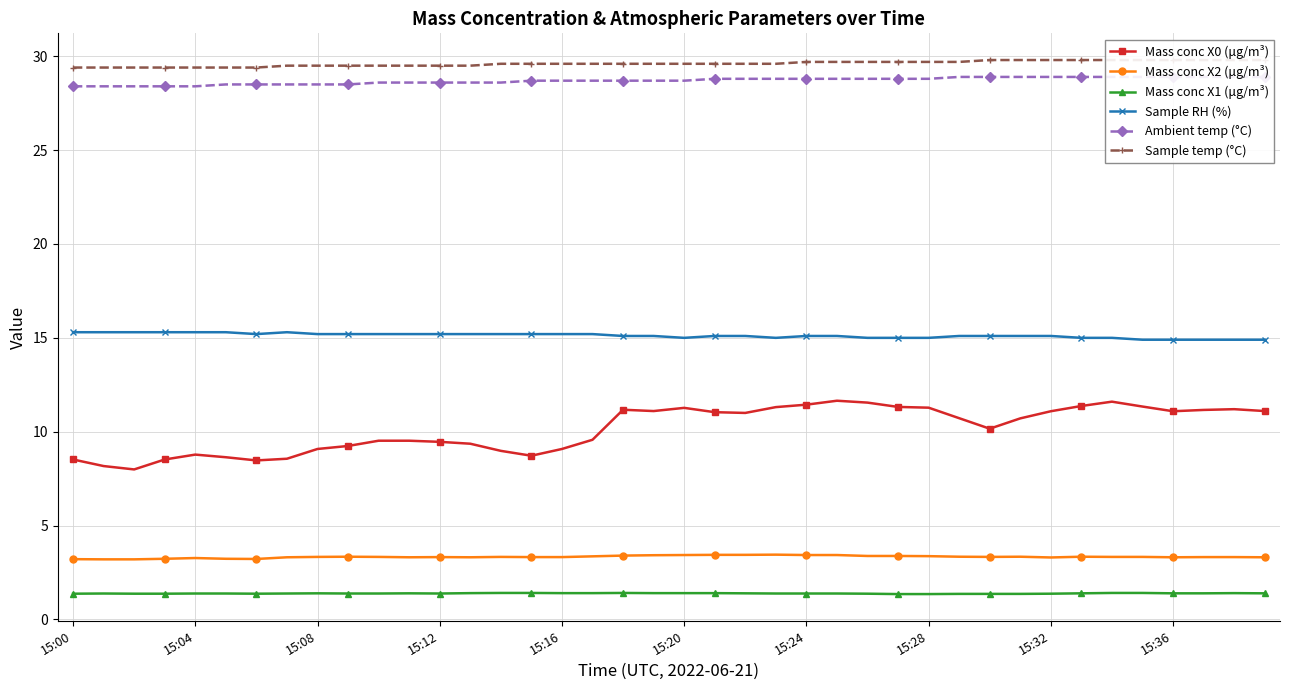

What is the greatest value displayed?

29.8